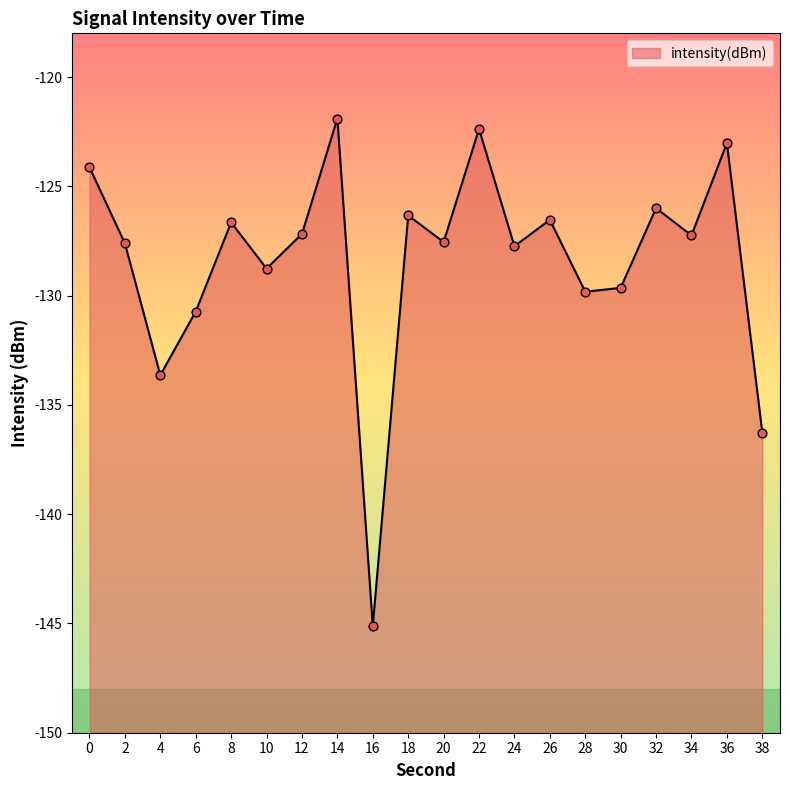

What is the change in value from 4 to 22?

+11.3